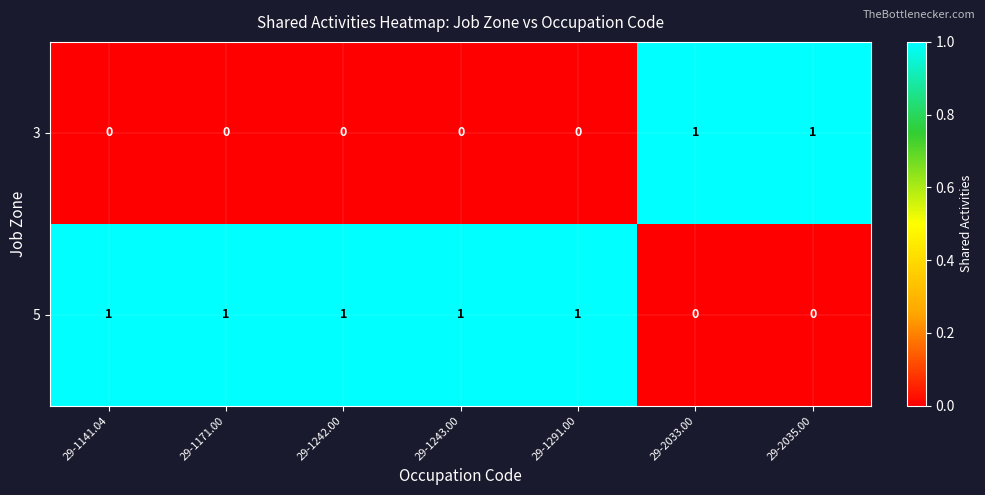

Rank the series by their average value, from lowest to highest.

3, 5